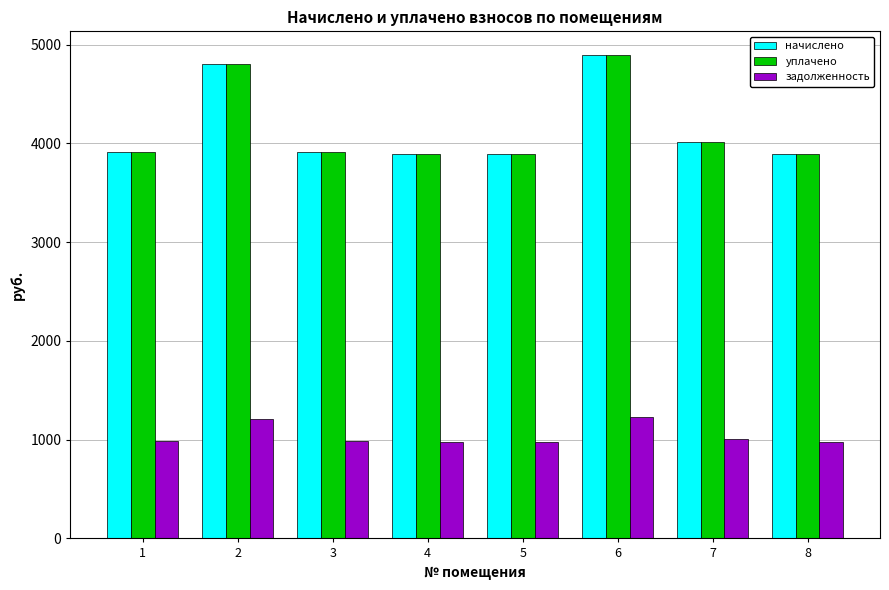

What is the smallest value displayed?

976.6